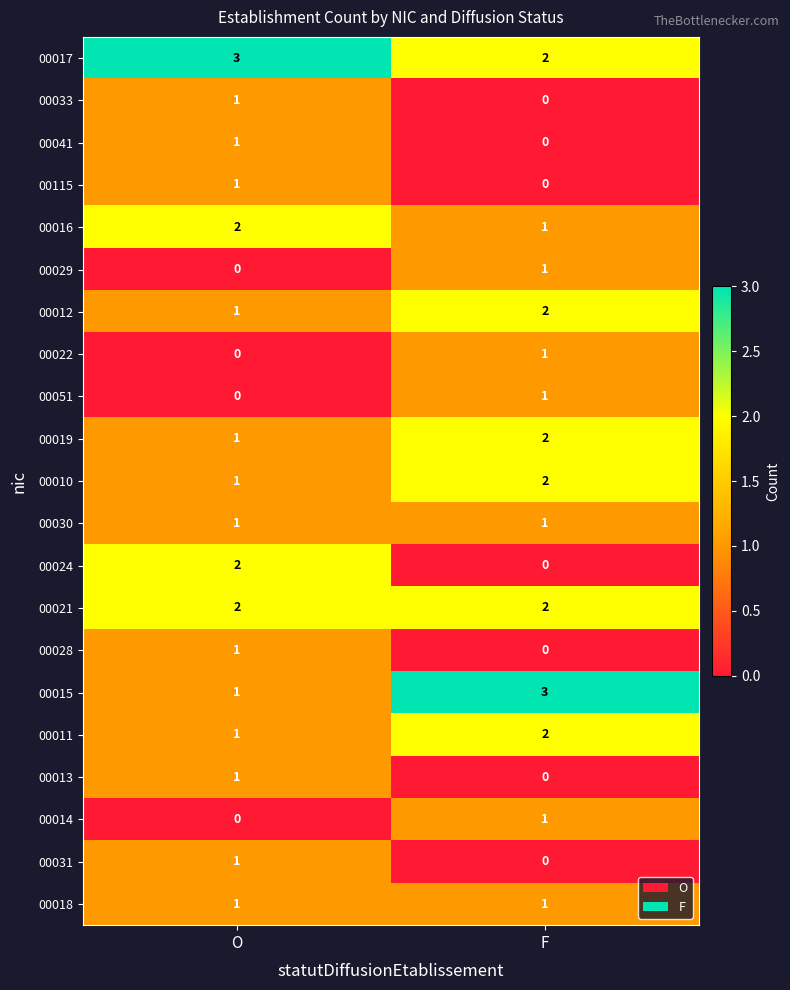

Rank the categories by 00014 value from highest to lowest.

F, O